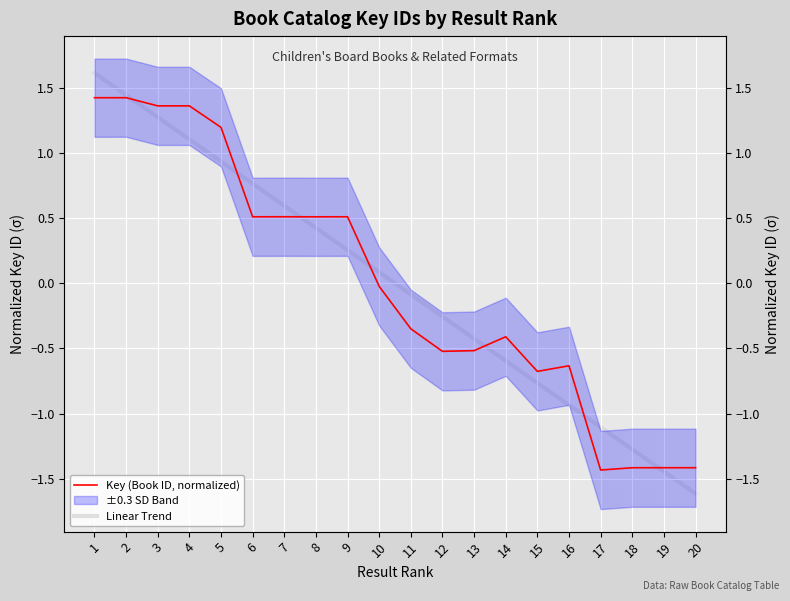

Which has a higher value, 8 or 5?

5